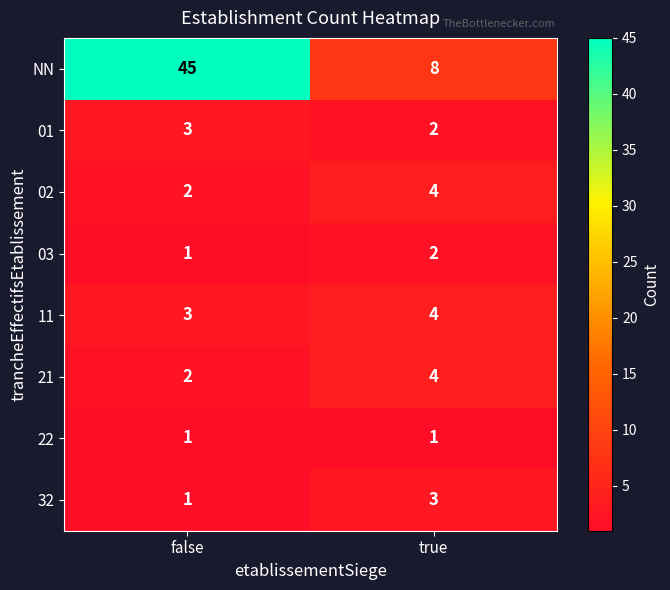

Which series has the largest range (max minus min)?

NN